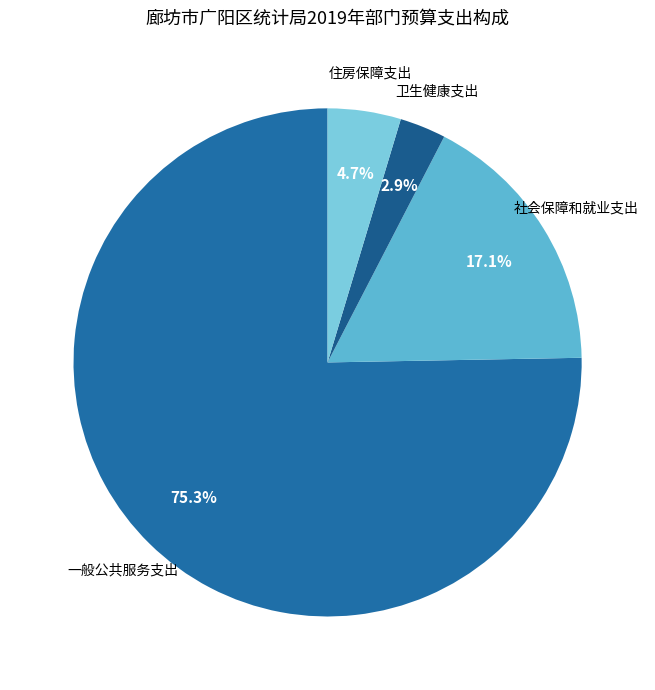

The 住房保障支出 slice represents 11% of the pie. True or false?

False